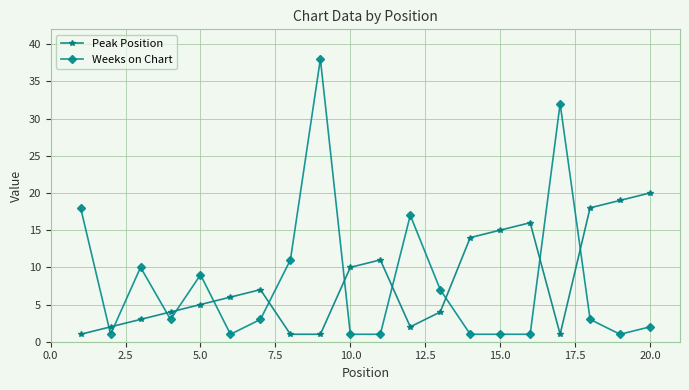

What is the difference between the maximum and minimum values in the Weeks on Chart series?

37